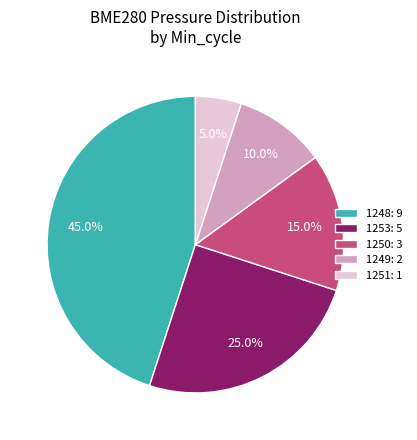

Which slice is the largest?

1248: 9